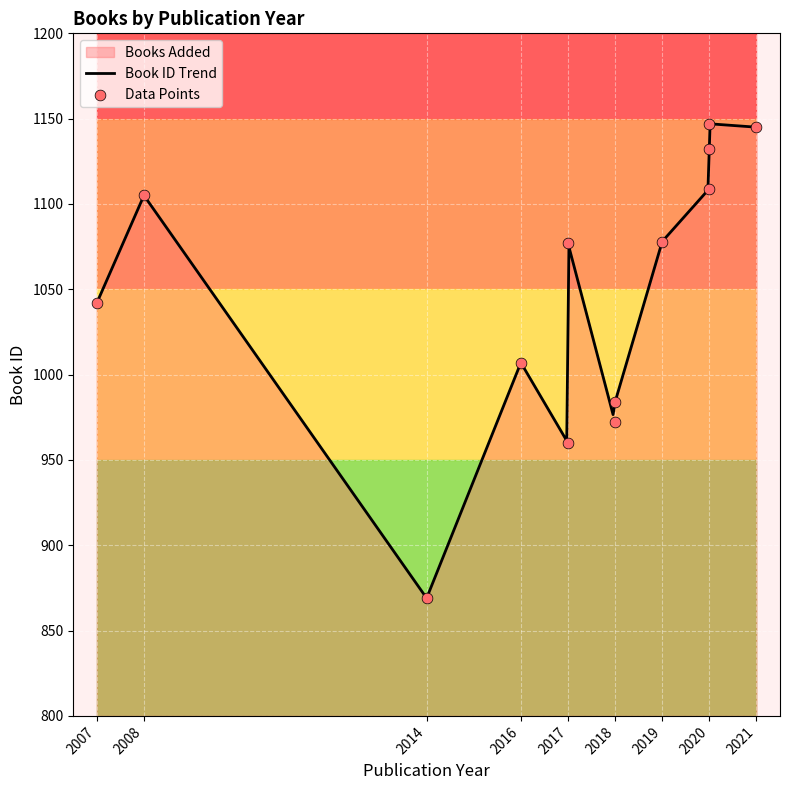

What is the ratio of the value at 2017 to the value at 2016?

1.0